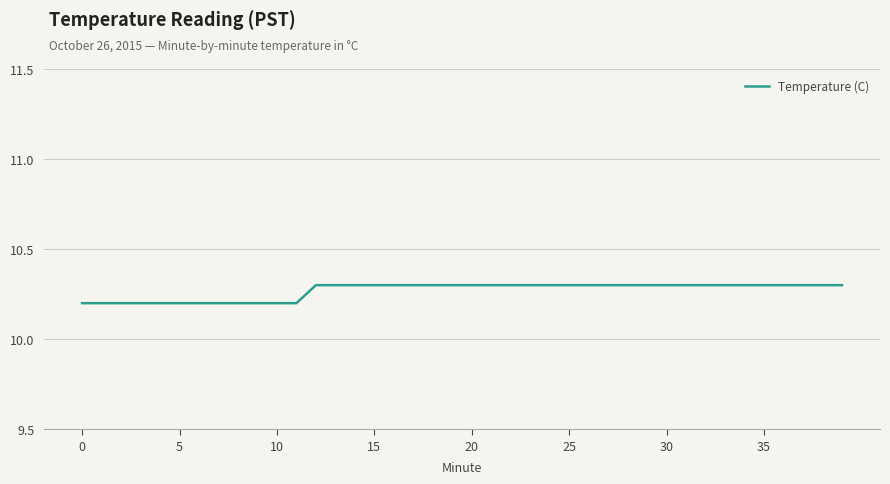

What is the maximum value shown in the chart?

10.3